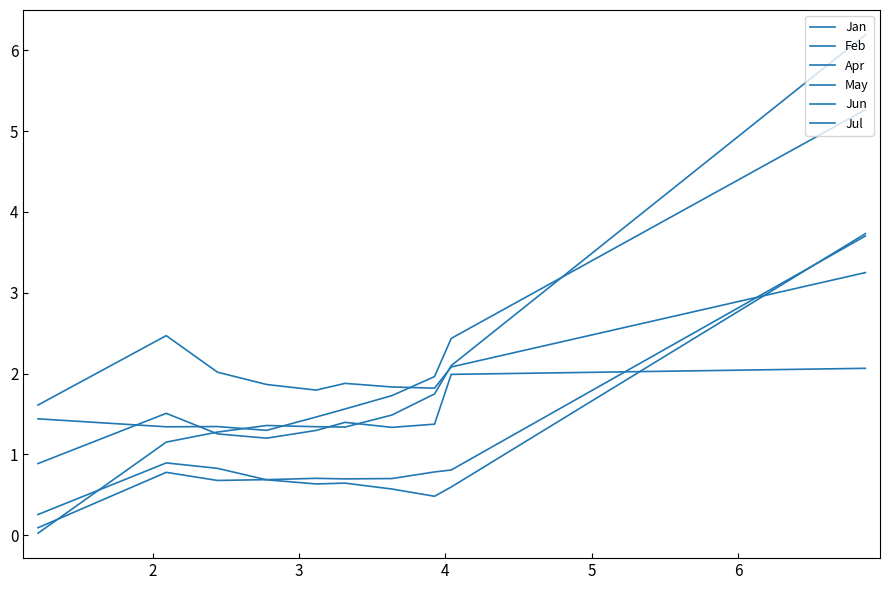

How many times do Jan and Feb cross each other?

3